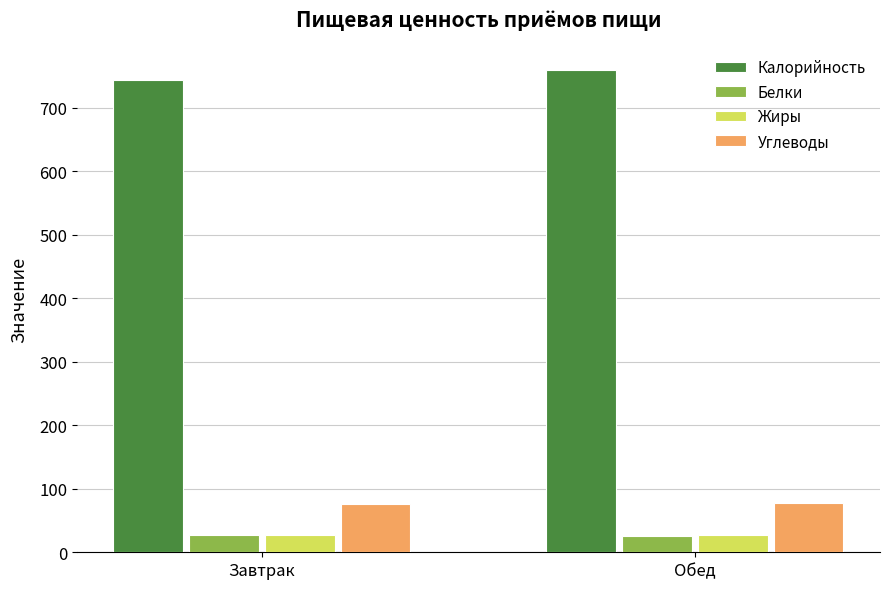

What is the smallest value displayed?

25.2